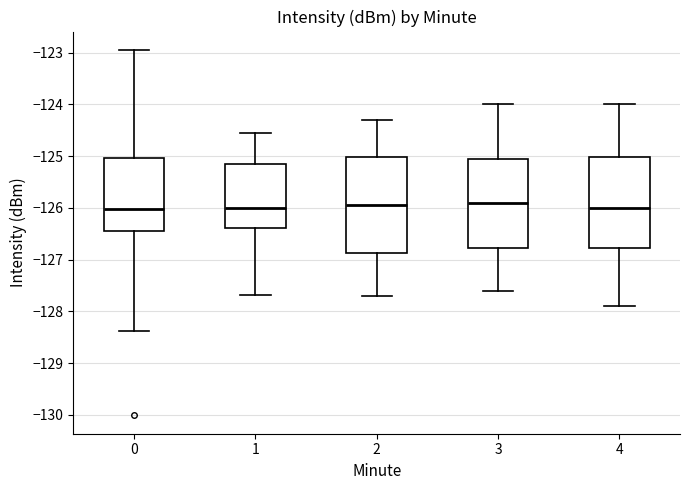

Reading left to right, read every box against the y-axis: the position of its median line, the range the box covers, and the ends of its whiskers. The values are not printed on the chart, so give them approximately, as read against the axis.

0: median -126.0, box -126.5 to -125.0, whiskers -128.4 to -122.9
1: median -126.0, box -126.4 to -125.1, whiskers -127.7 to -124.6
2: median -125.9, box -126.9 to -125.0, whiskers -127.7 to -124.3
3: median -125.9, box -126.8 to -125.0, whiskers -127.6 to -124.0
4: median -126.0, box -126.8 to -125.0, whiskers -127.9 to -124.0